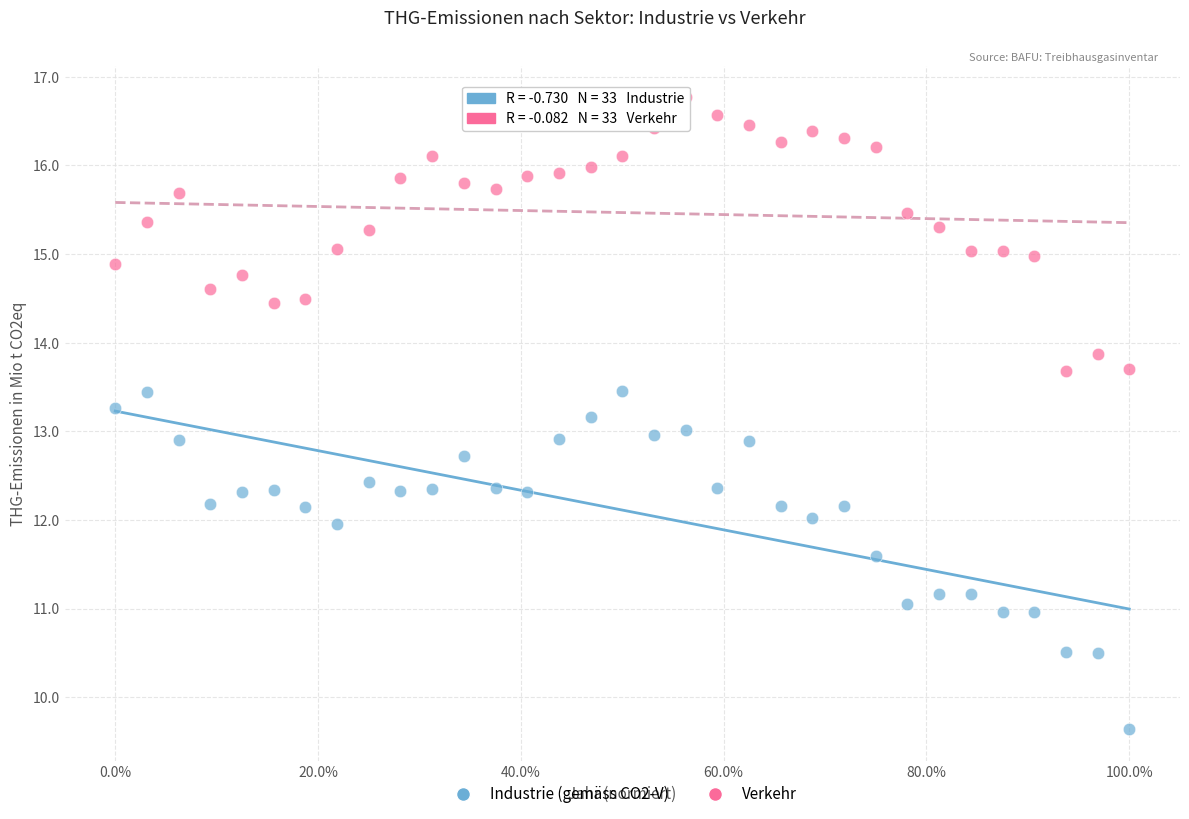

Across all data points, what is the range of Y values (max minus min)?

7.1